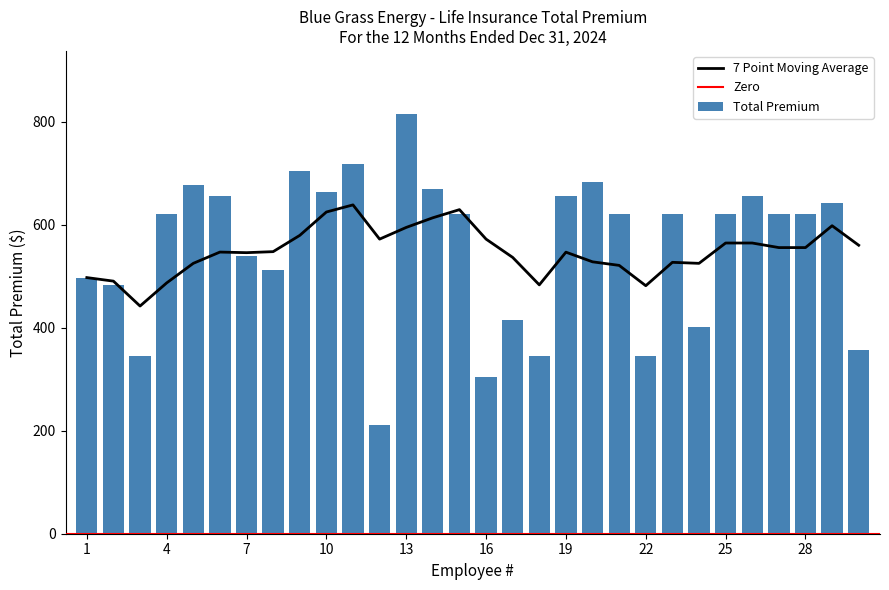

How many data points are less than 622?

12